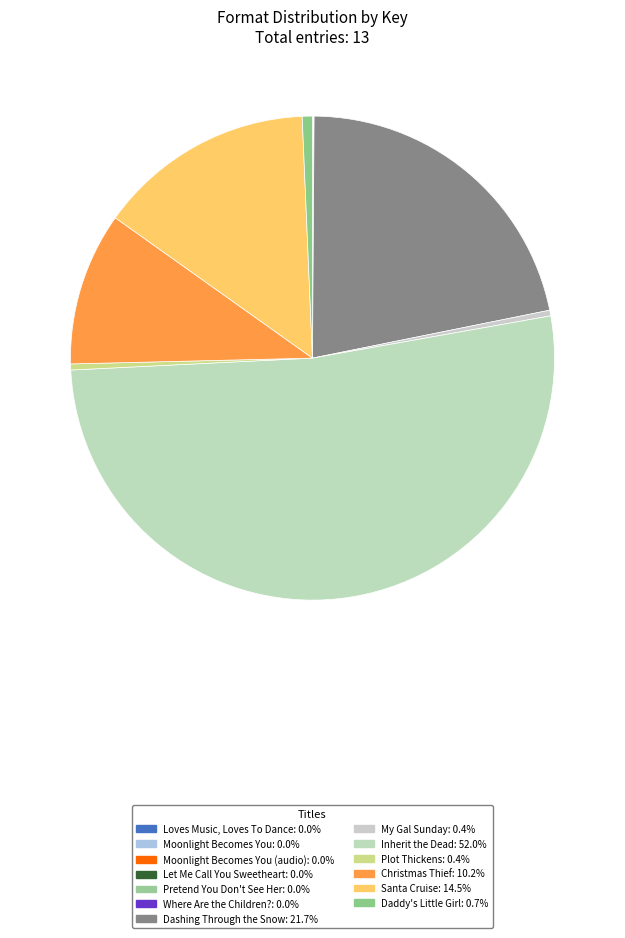

Count the number of slices in the pie.

13